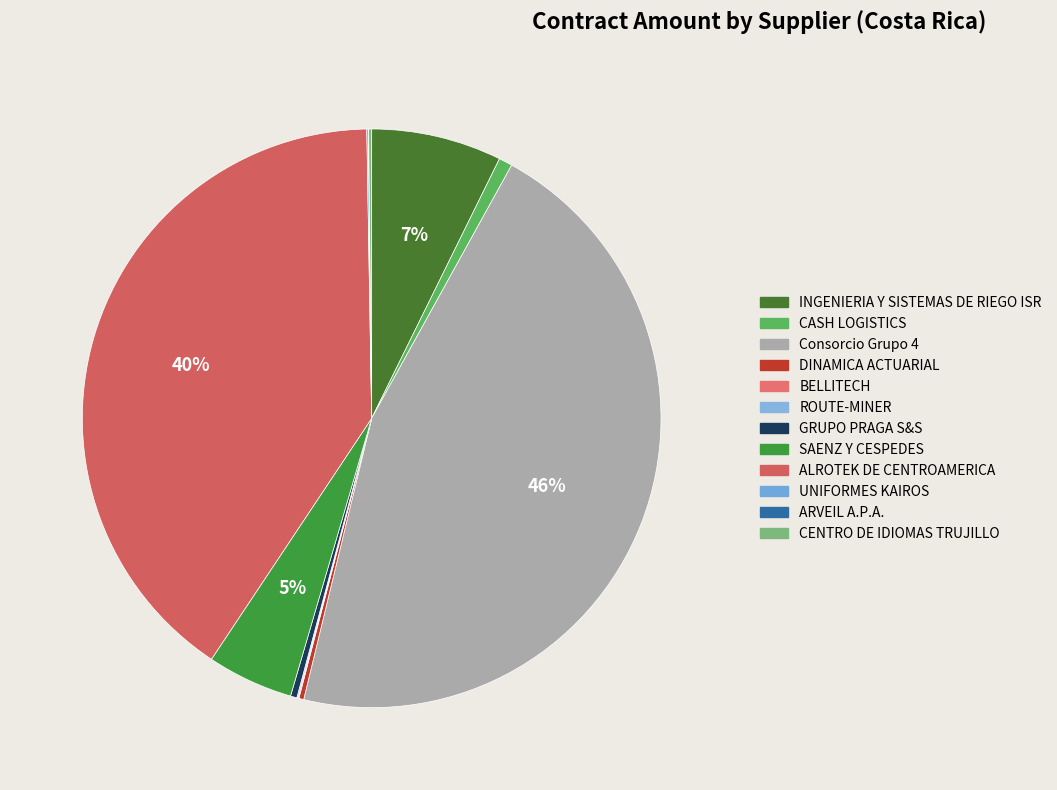

Is there a majority slice in this chart?

No